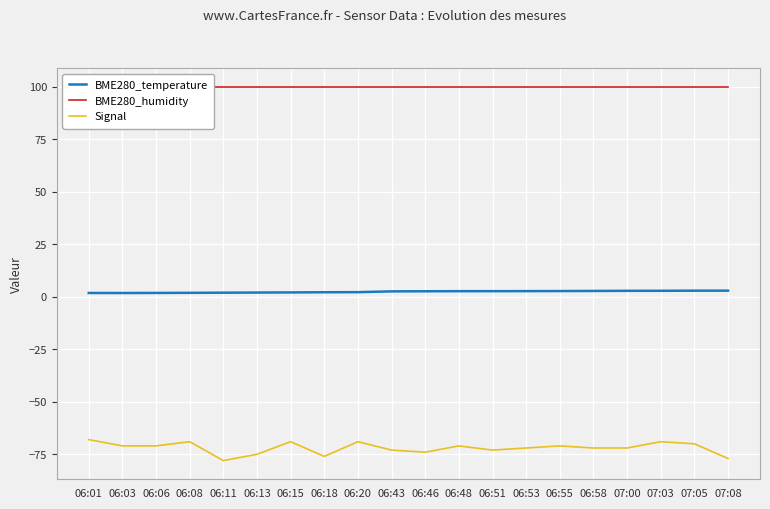

Is it true that Signal equals -115.5 at 06:06?

False